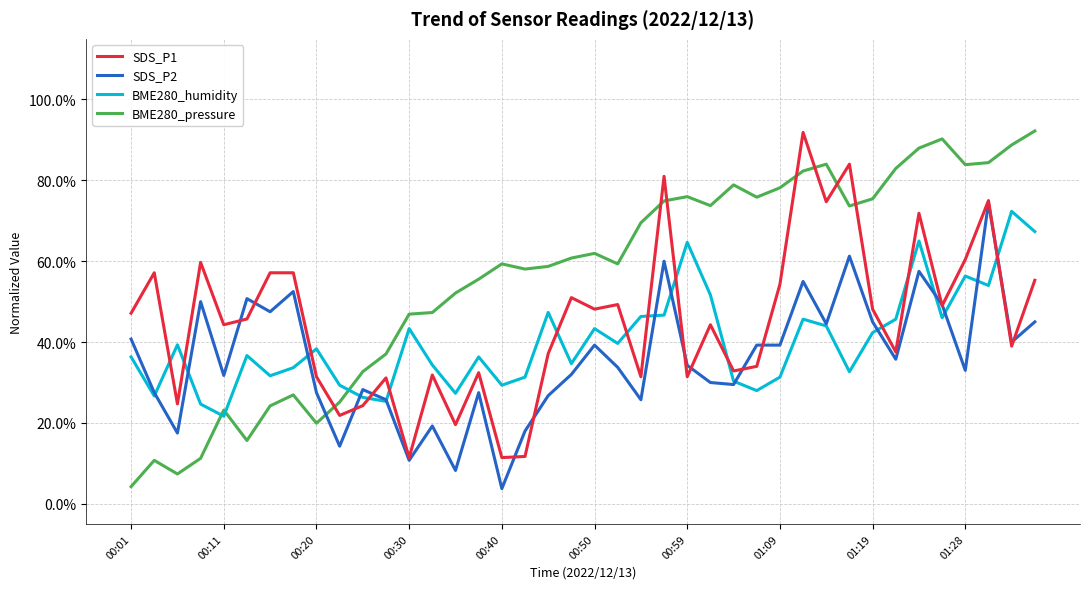

Rank the series by their average value, from lowest to highest.

SDS_P2, BME280_humidity, SDS_P1, BME280_pressure